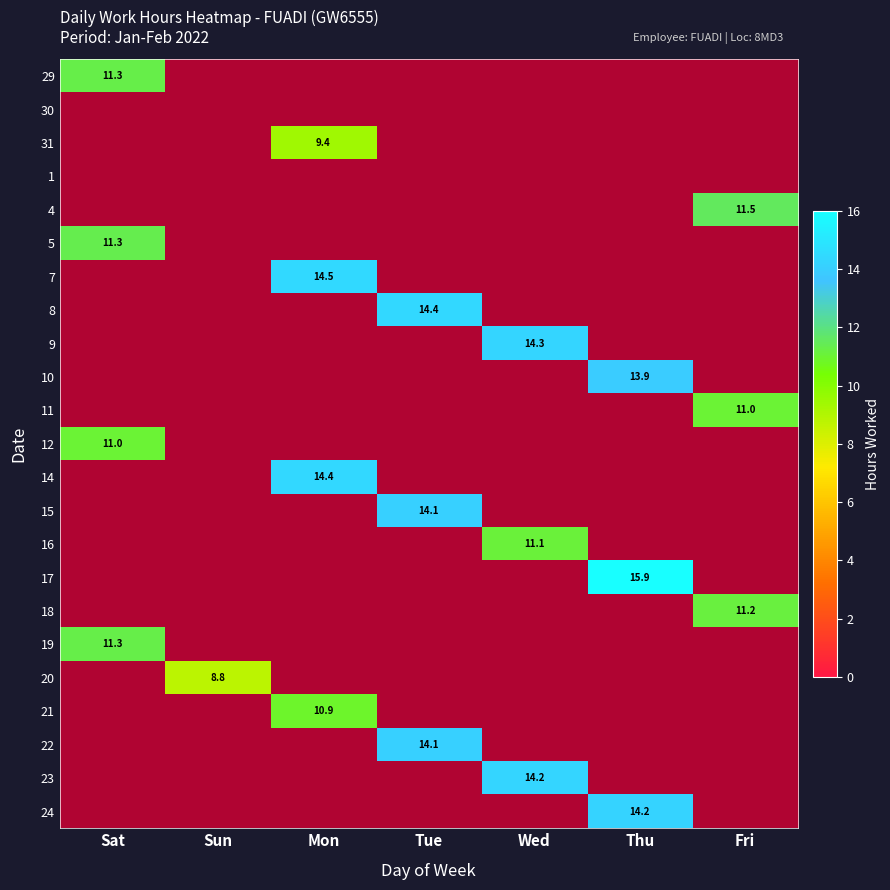

Which has a higher value, Thu or Sat?

Sat